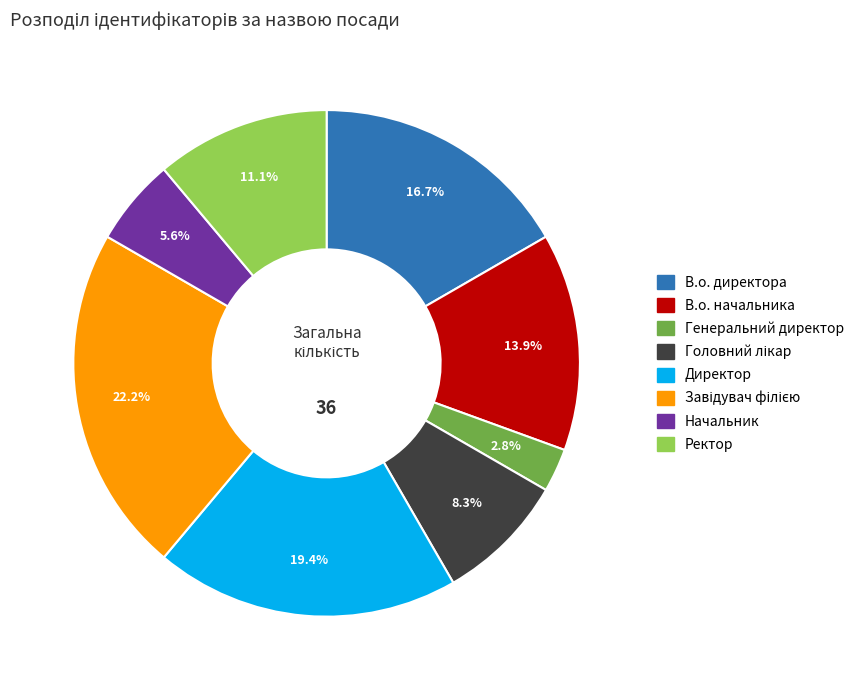

Is Ректор the majority of the pie?

No